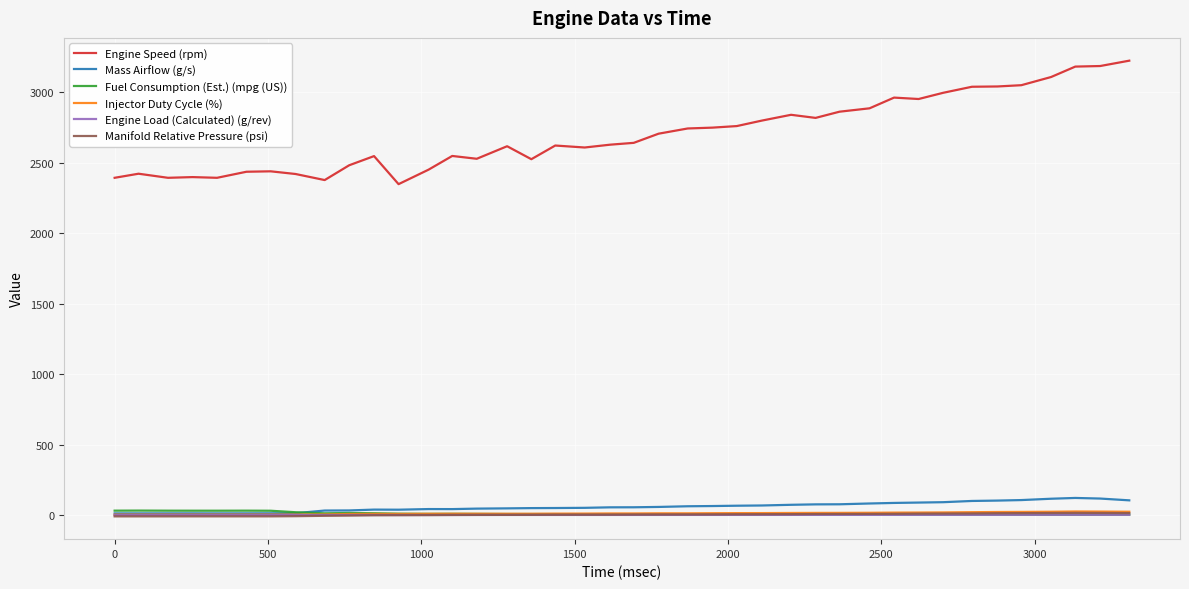

What is the smallest value displayed?

-9.0